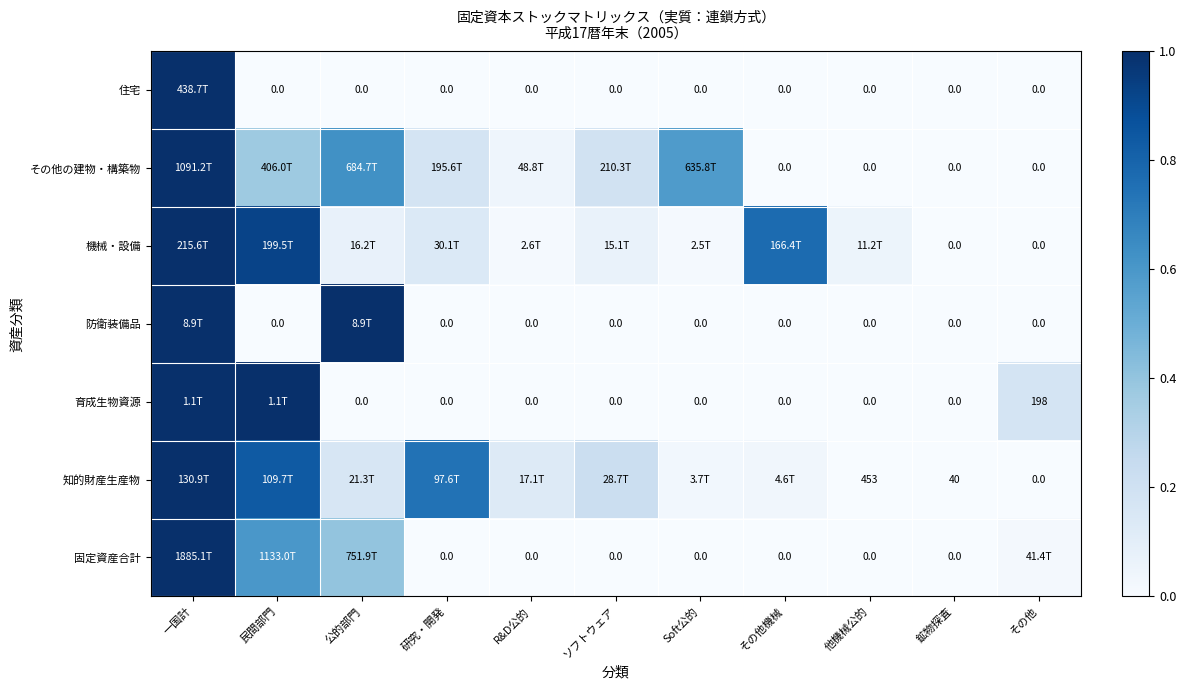

Between 一国計 and 鉱物探査, which is larger?

一国計